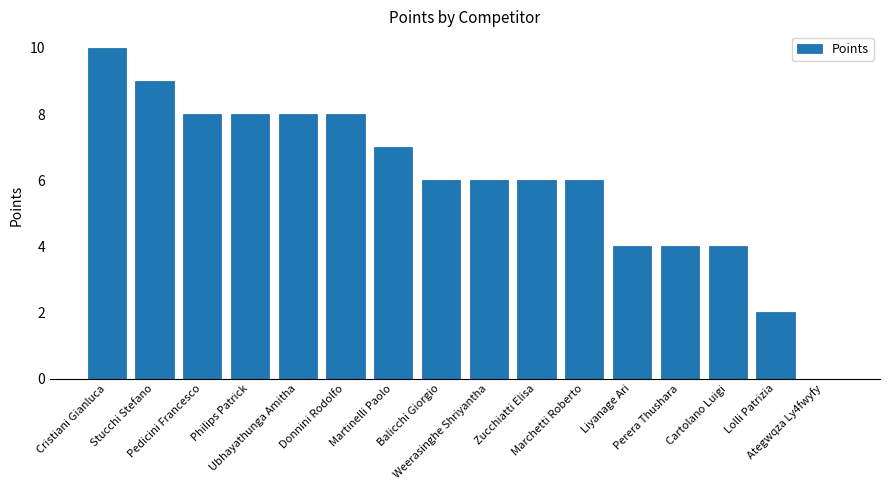

What is the sum of all values?

96